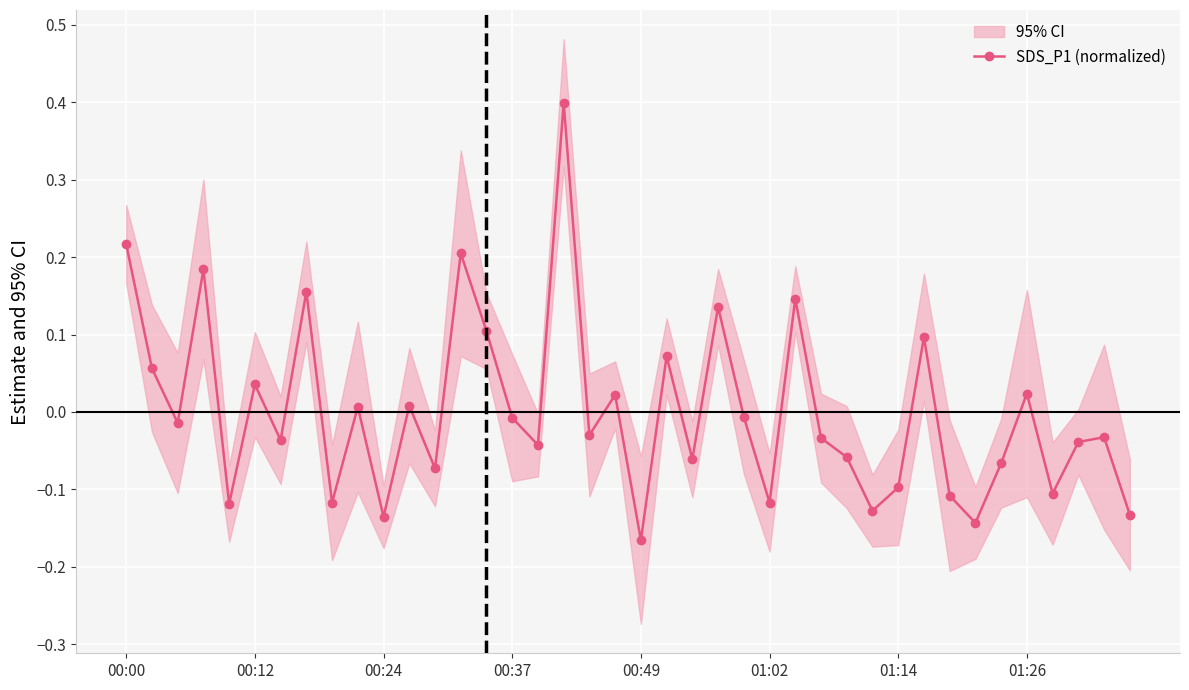

What is the label of the 38th point from the left?

37